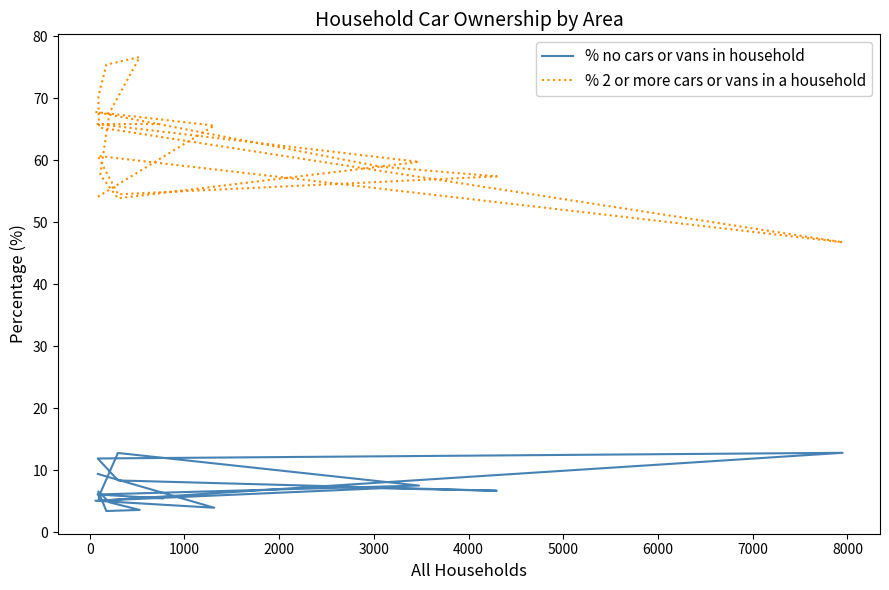

Which series has the largest range (max minus min)?

% 2 or more cars or vans in a household